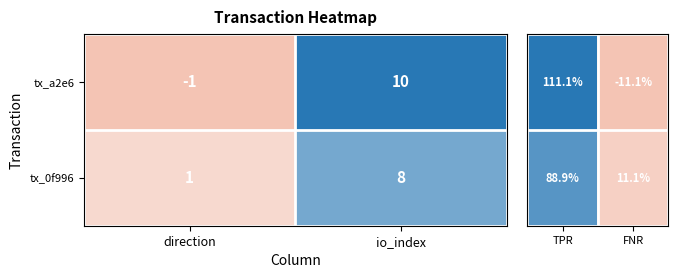

How many values in tx_a2e6 are above zero?

1